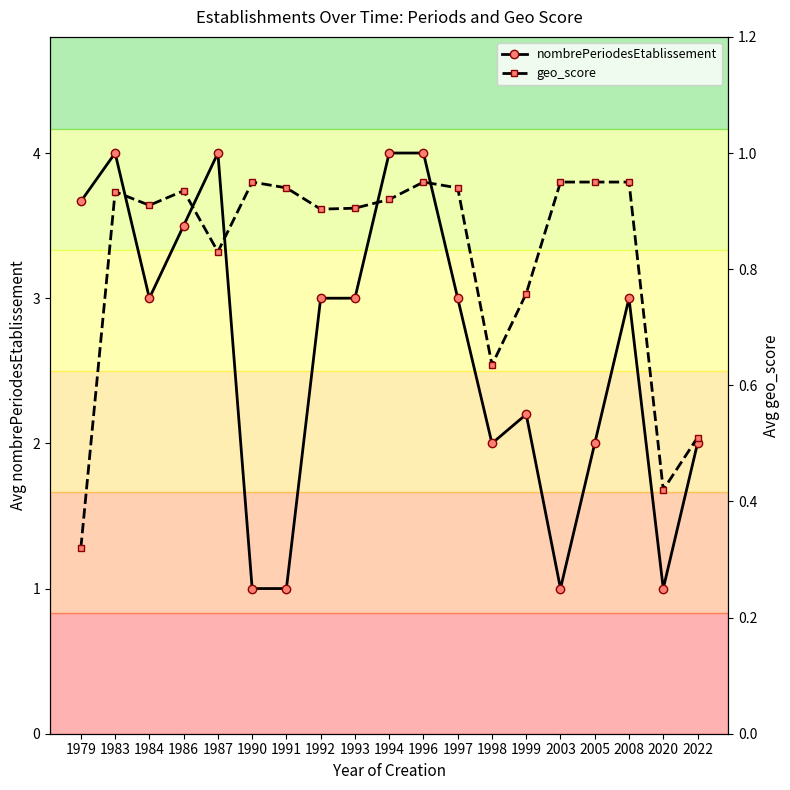

Reading left to right, list all the values displayed in this chart.

nombrePeriodesEtablissement: 1979=3.7	1983=4.0	1984=3.0	1986=3.5	1987=4.0	1990=1.0	1991=1.0	1992=3.0	1993=3.0	1994=4.0	1996=4.0	1997=3.0	1998=2.0	1999=2.2	2003=1.0	2005=2.0	2008=3.0	2020=1.0	2022=2.0
geo_score: 1979=0.3	1983=0.9	1984=0.9	1986=0.9	1987=0.8	1990=0.9	1991=0.9	1992=0.9	1993=0.9	1994=0.9	1996=0.9	1997=0.9	1998=0.6	1999=0.8	2003=0.9	2005=0.9	2008=0.9	2020=0.4	2022=0.5